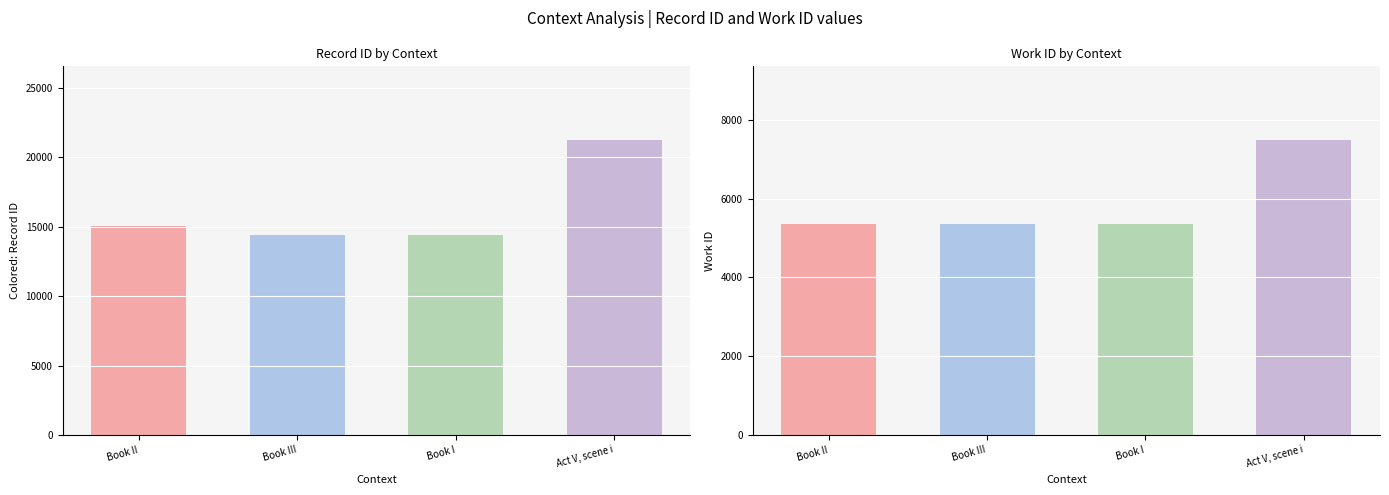

How many series are shown in this chart?

2